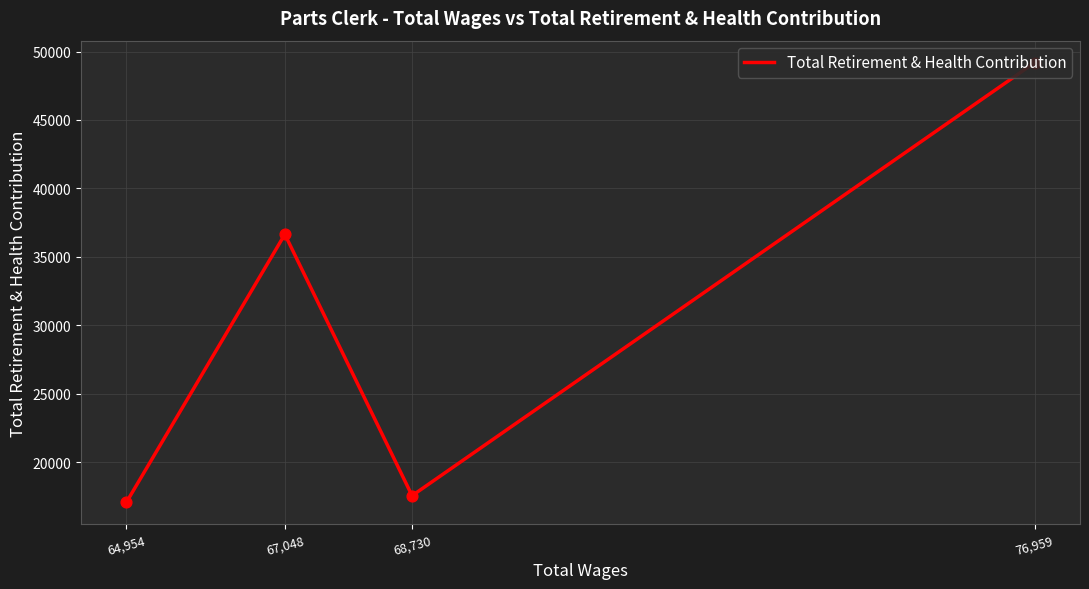

What is the ratio of the value at 76,959 to the value at 68,730?

2.8